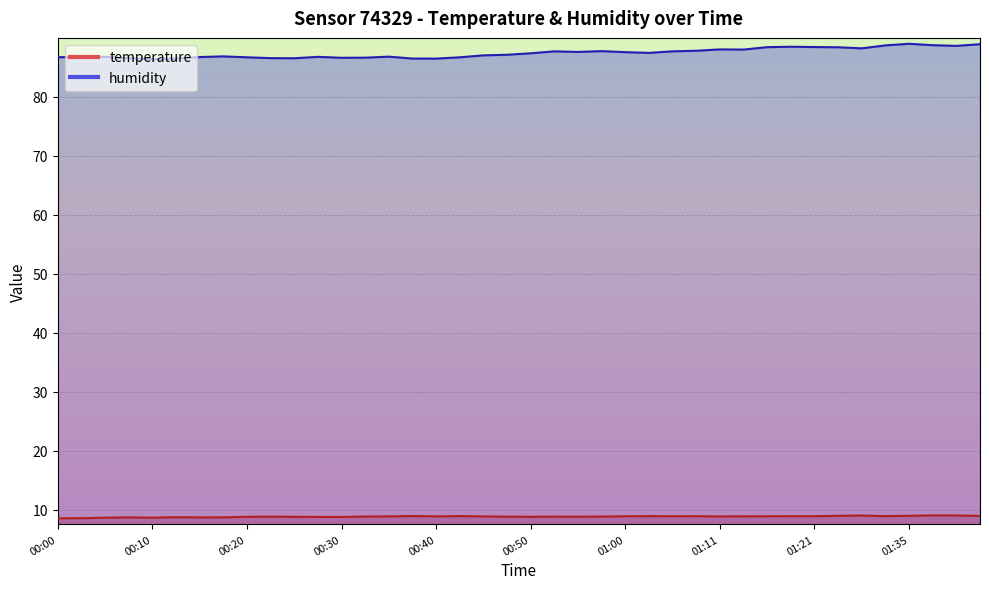

Is the value of temperature at 00:05 greater than the value of humidity at 01:18?

No